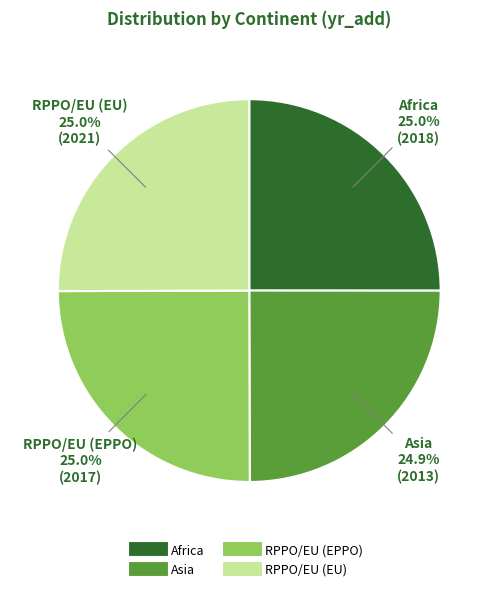

Is there any slice that represents more than half of the pie?

No